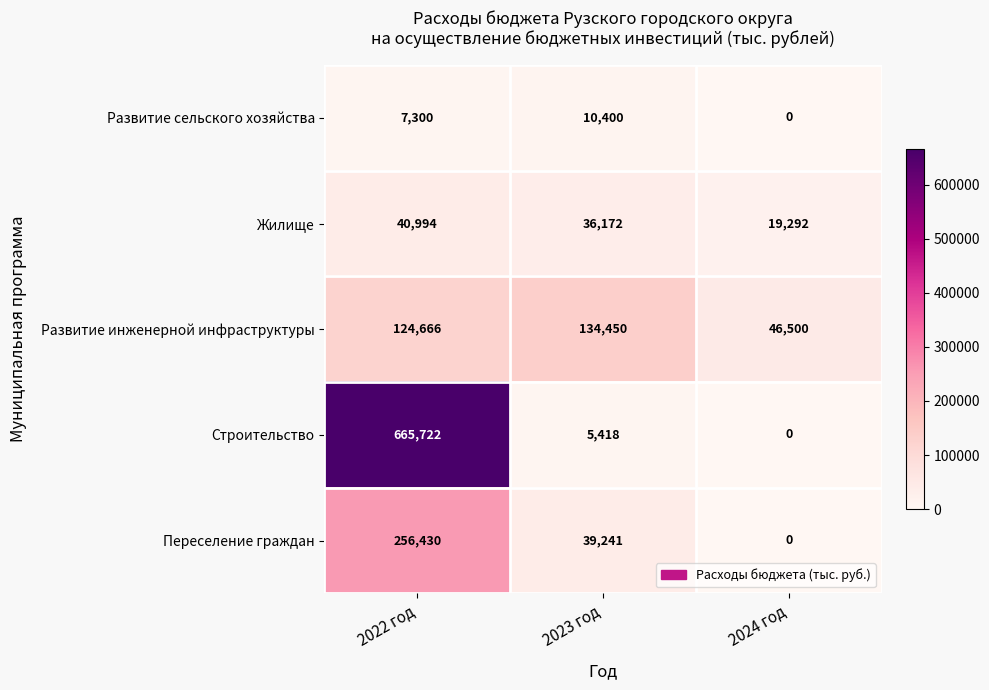

Between 2022 год and 2023 год, which series saw the biggest shift?

Строительство